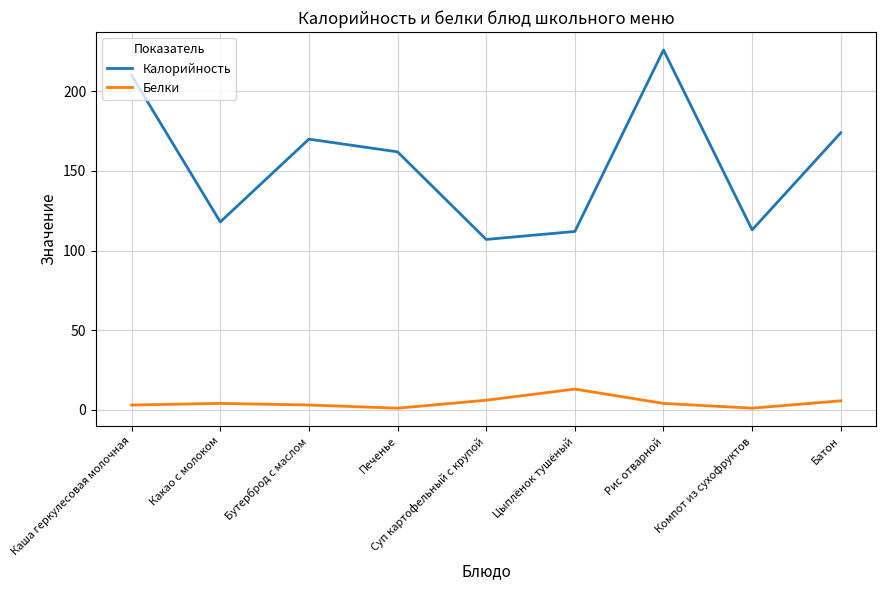

True or false: Калорийность and Белки cross at least once.

False